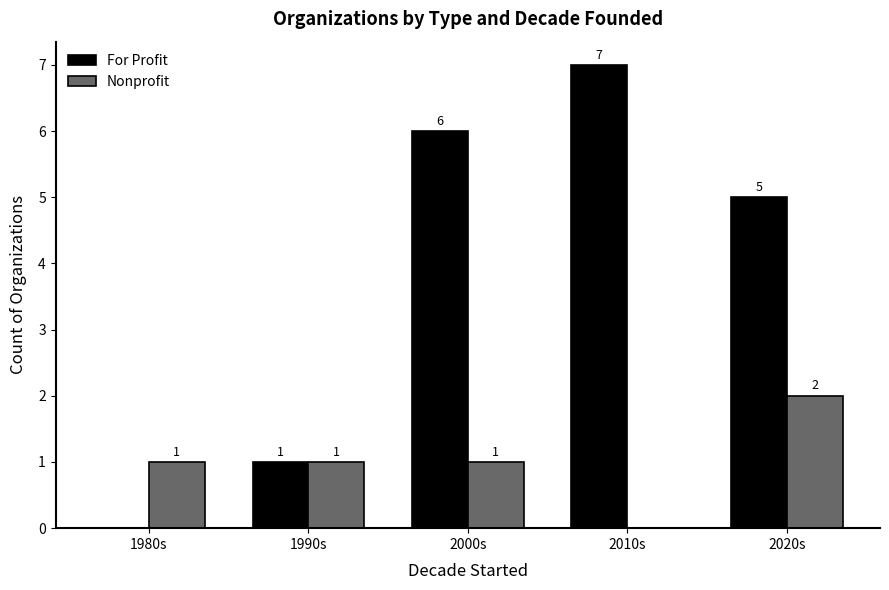

What is the sum of the Nonprofit values at 2000s and 2020s?

3